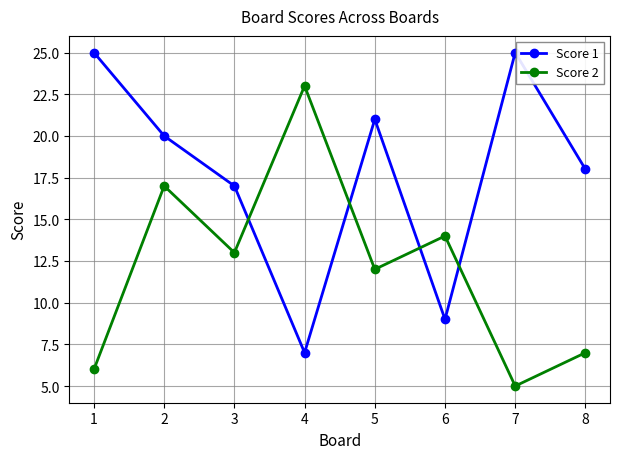

At which category does Score 1 reach its first local valley?

4